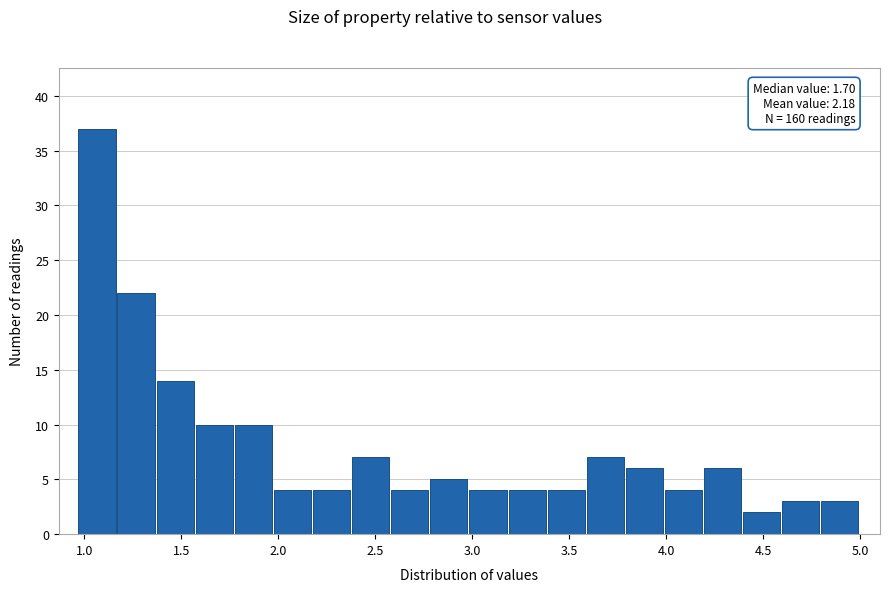

Which range on the x-axis has the tallest bar?

0.95 to 1.15